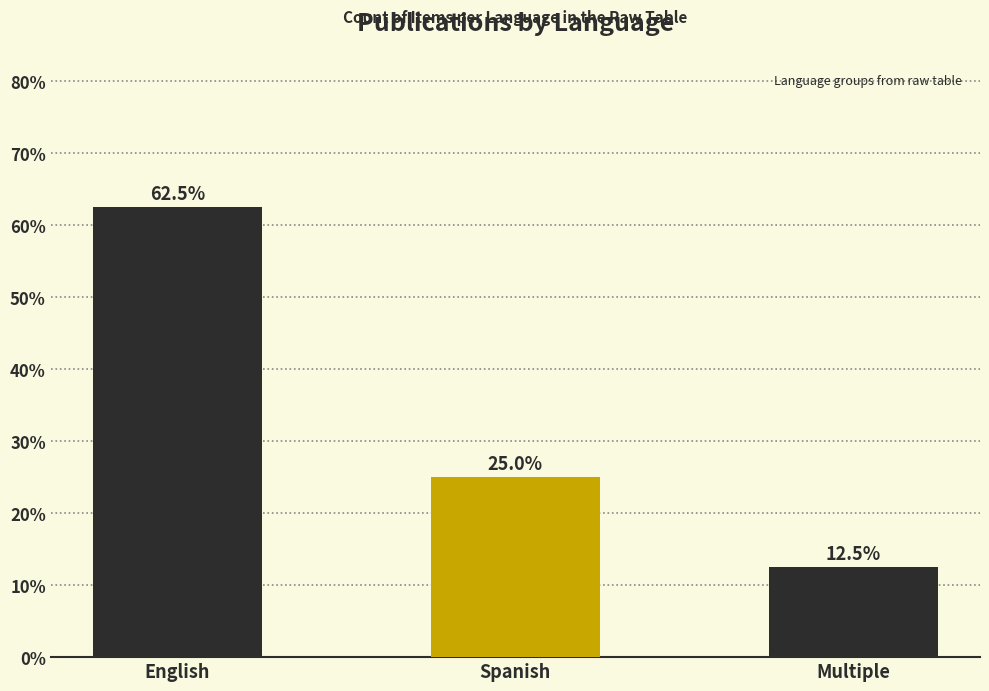

What is the approximate value at Spanish?

25.0